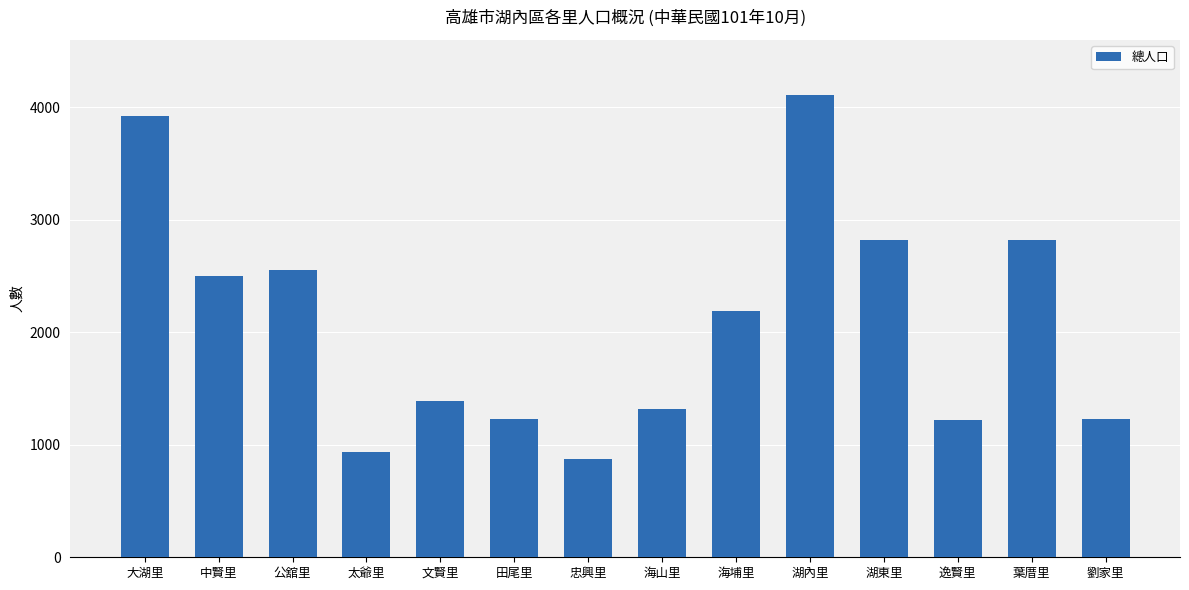

What is the sum of all values?

29081